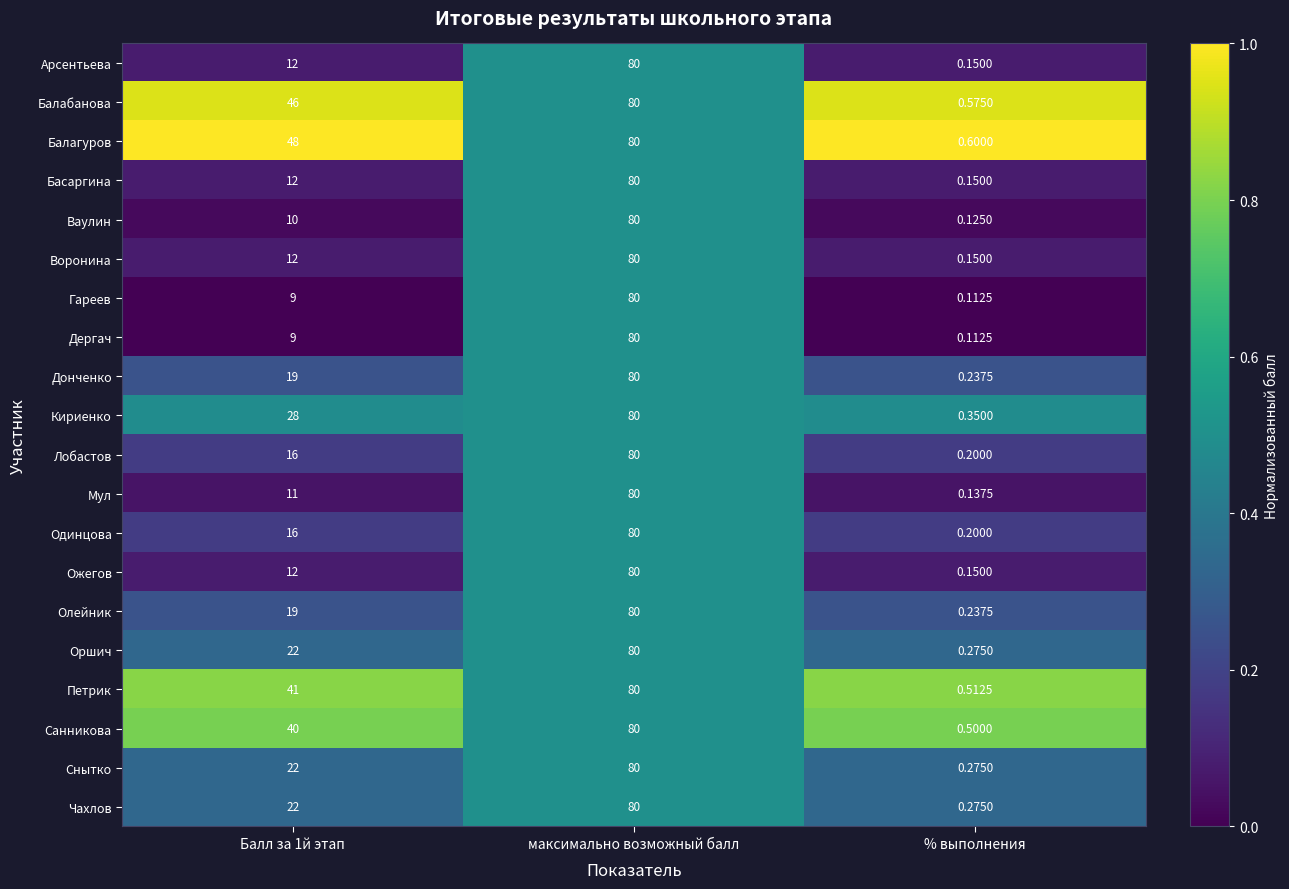

Which series has the largest total across all categories?

Балагуров